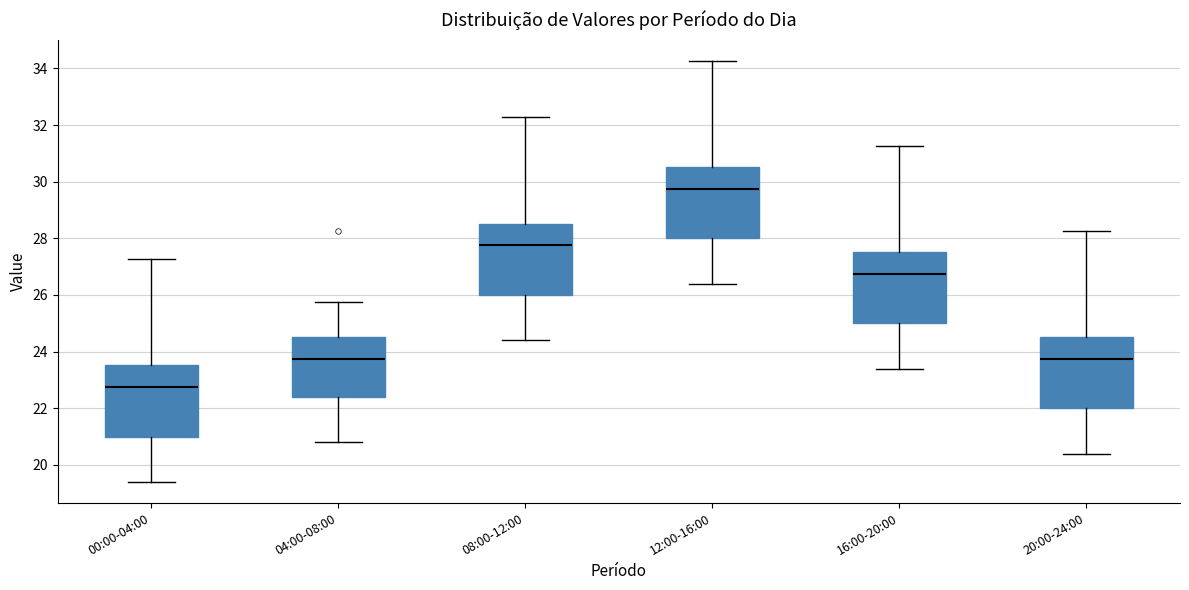

Which box's median line is the lowest?

00:00-04:00